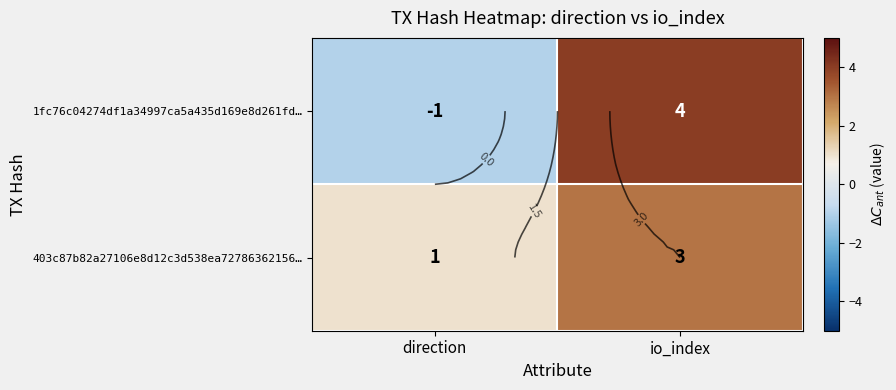

Is the value of 1fc76c04274df1a34997ca5a435d169e8d261fd… at direction greater than the value of 403c87b82a27106e8d12c3d538ea72786362156… at io_index?

No